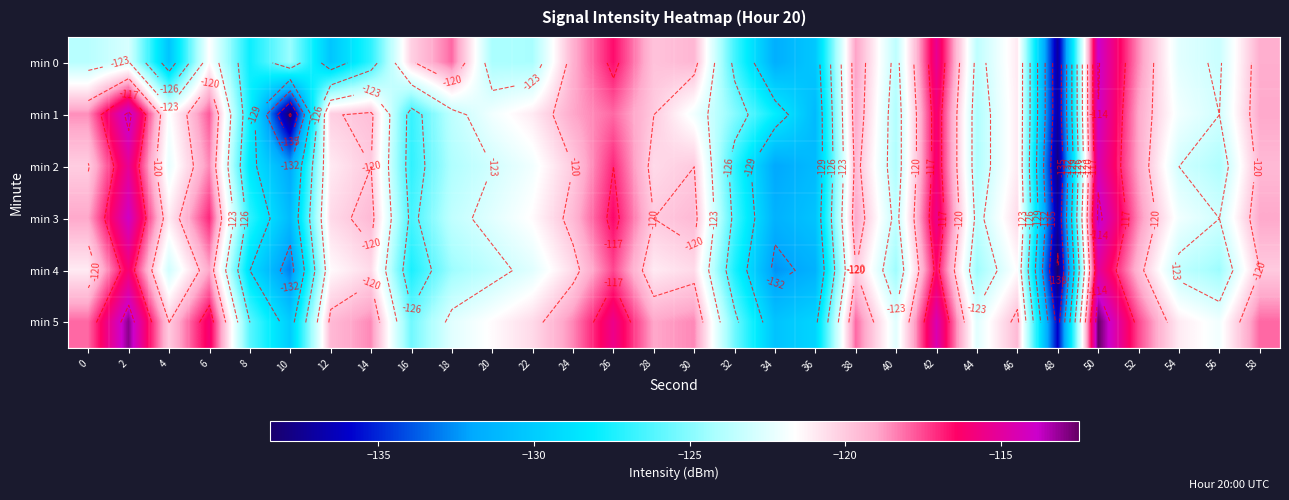

At which label is min 5 closest to -124?

16